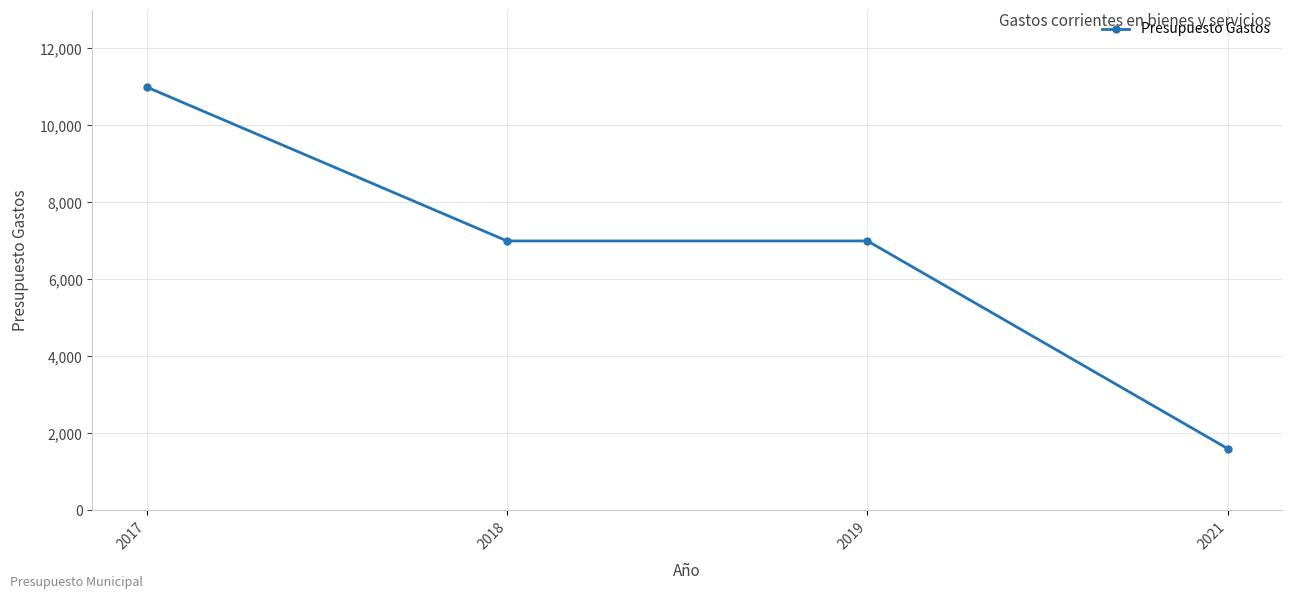

Count the number of data series in this chart.

1